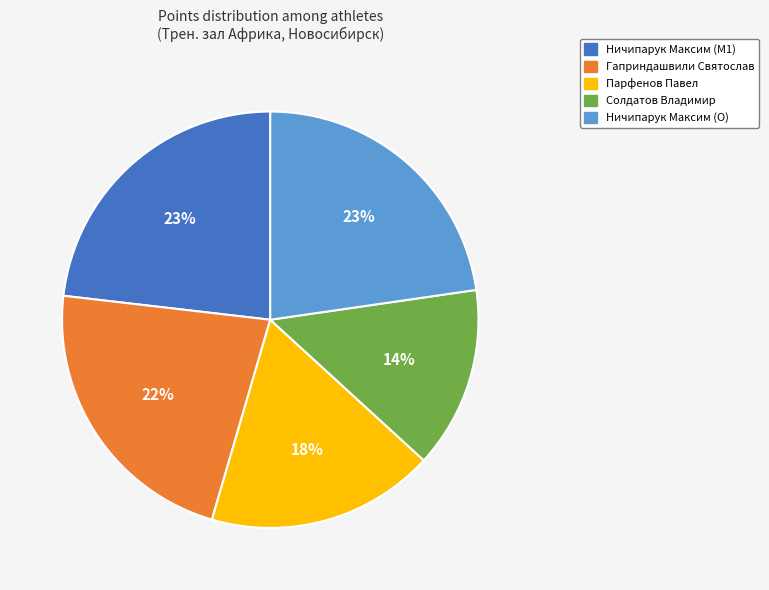

Which slice is the smallest?

Солдатов Владимир